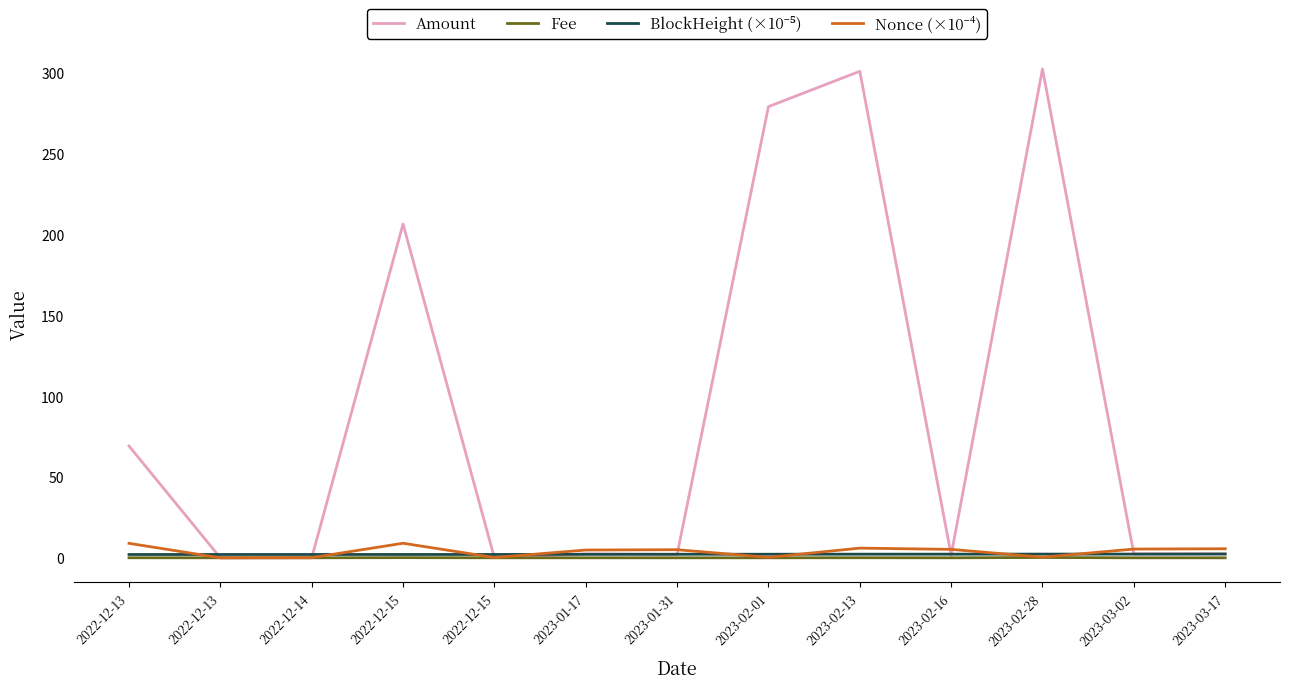

Does the chart display data point markers on the line(s)?

No